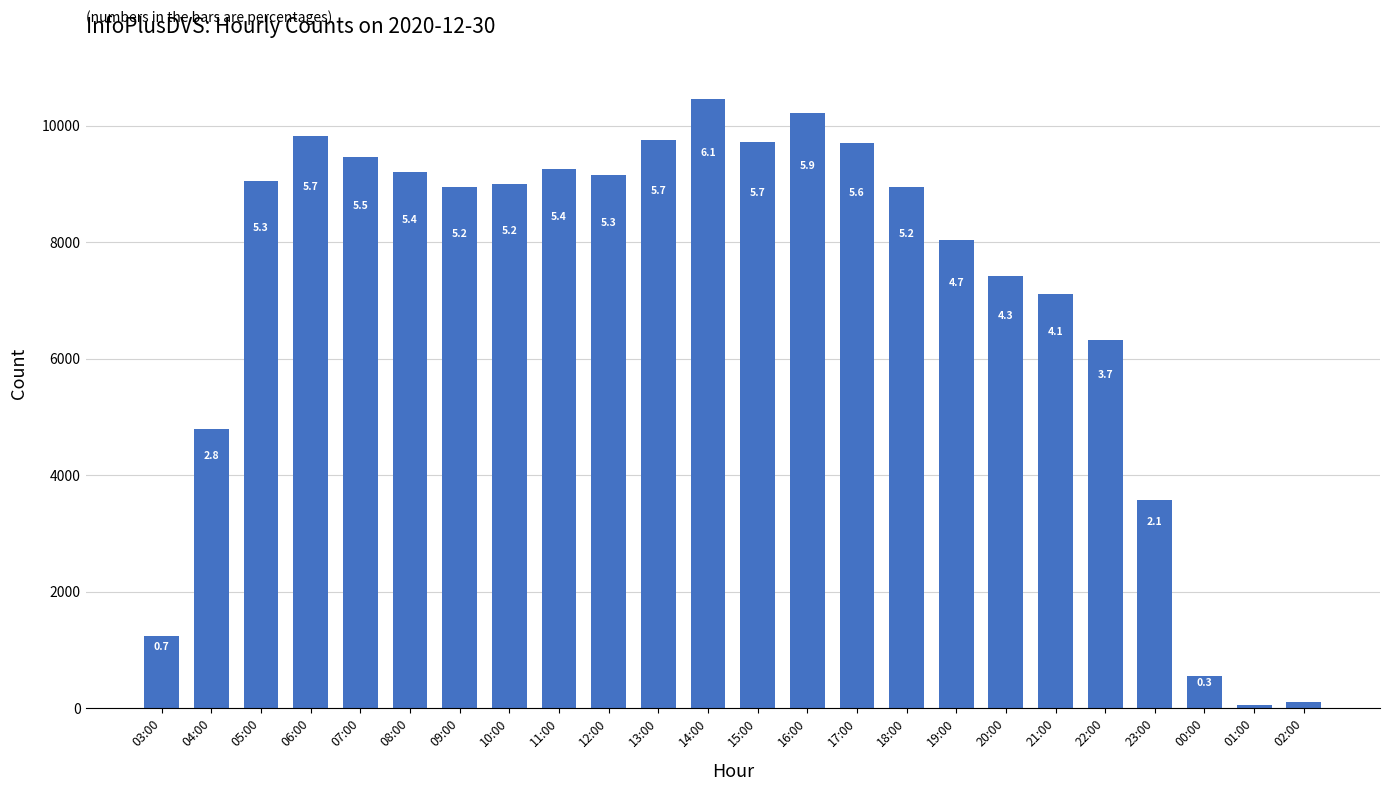

Does the chart contain any negative values?

No